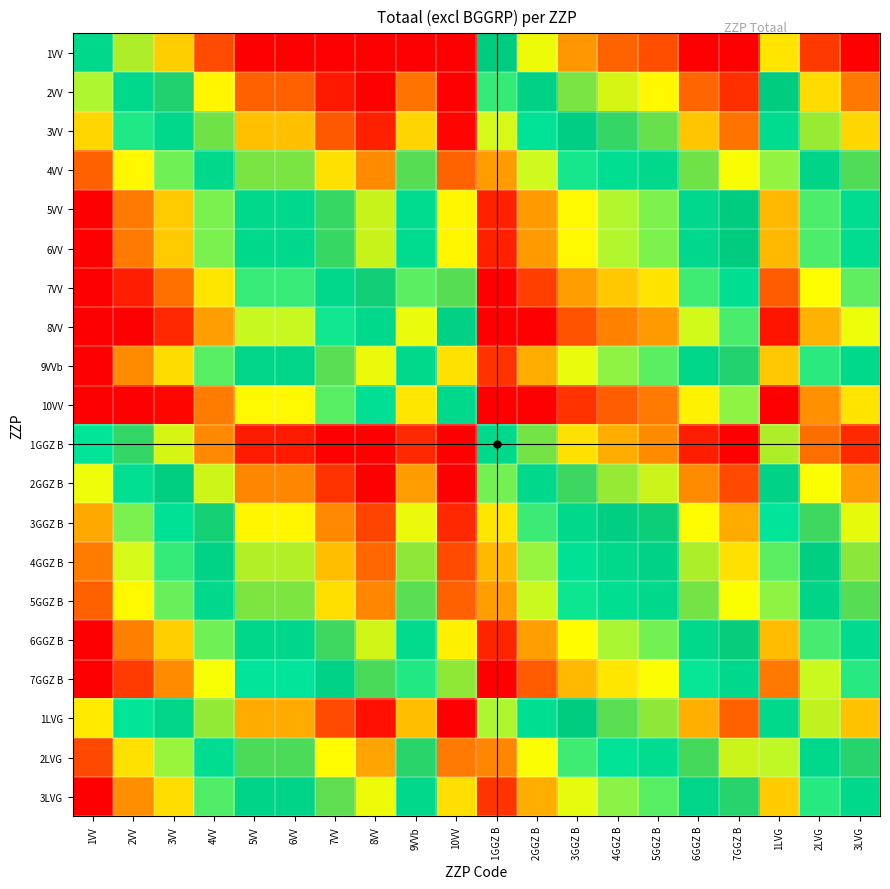

At which category is the sum across all series the highest?

10VV